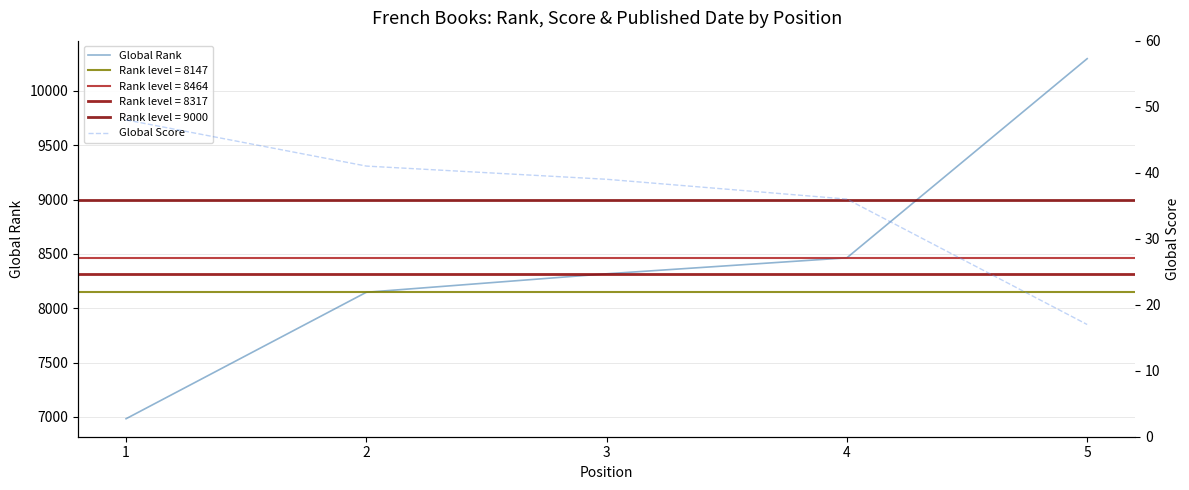

The value of Global Rank at 5 is 3686. True or false?

False